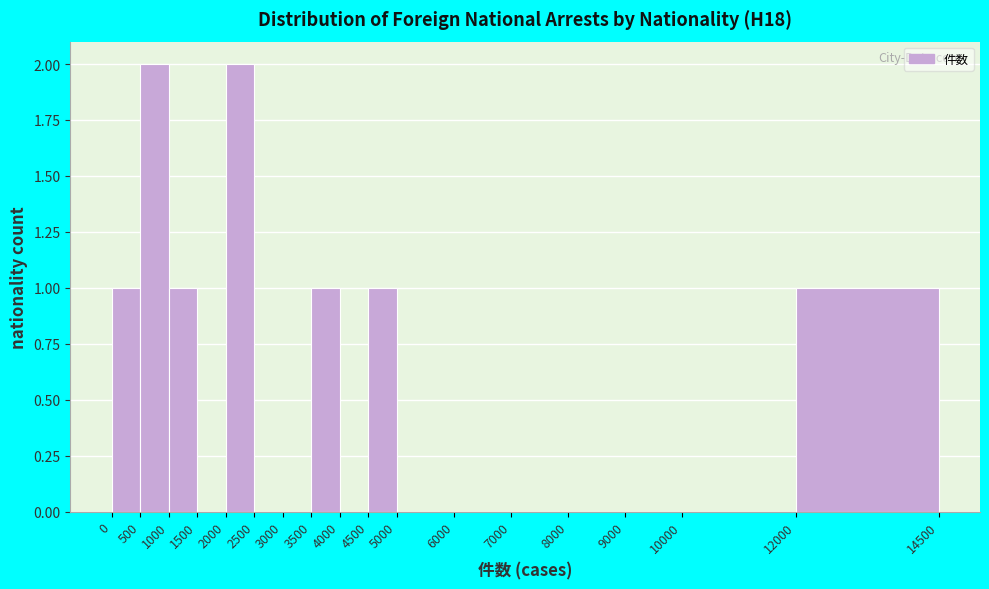

Reading left to right, list every bar in this chart as the range it spans on the x-axis followed by its height. The values are not printed on the chart, so give them approximately, as read against the axis.

0 to 500: 1
500 to 1000: 2
1000 to 1500: 1
1500 to 2000: 0
2000 to 2500: 2
2500 to 3000: 0
3000 to 3500: 0
3500 to 4000: 1
4000 to 4500: 0
4500 to 5000: 1
5000 to 6000: 0
6000 to 7000: 0
7000 to 8000: 0
8000 to 9000: 0
9000 to 10000: 0
10000 to 12000: 0
12000 to 14500: 1